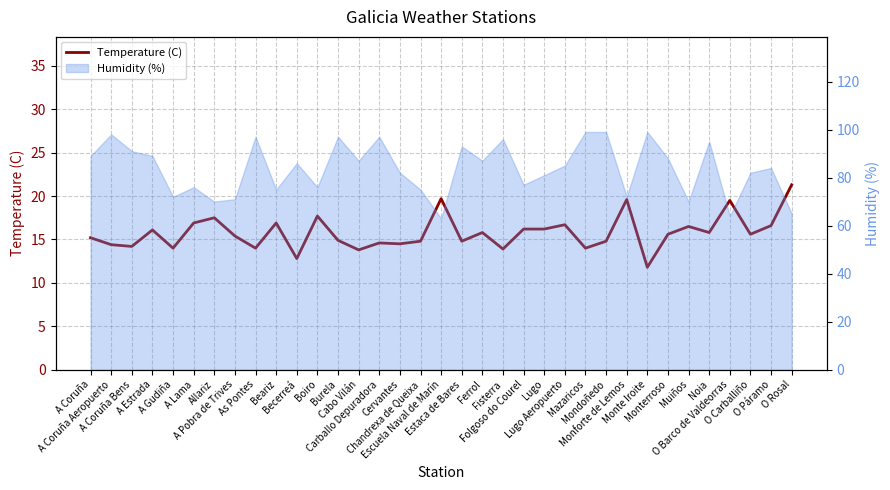

Rank the categories by value from lowest to highest.

Monte Iroite, Becerreá, Cabo Vilán, Fisterra, A Gudiña, As Pontes, Mazaricos, A Coruña Bens, A Coruña Aeropuerto, Cervantes, Carballo Depuradora, Chandrexa de Queixa, Estaca de Bares, Mondoñedo, Burela, A Coruña, A Pobra de Trives, Monterroso, O Carballiño, Ferrol, Noia, A Estrada, Folgoso do Courel, Lugo, Muiños, O Páramo, Lugo Aeropuerto, A Lama, Beariz, Allariz, Boiro, O Barco de Valdeorras, Monforte de Lemos, Escuela Naval de Marín, O Rosal